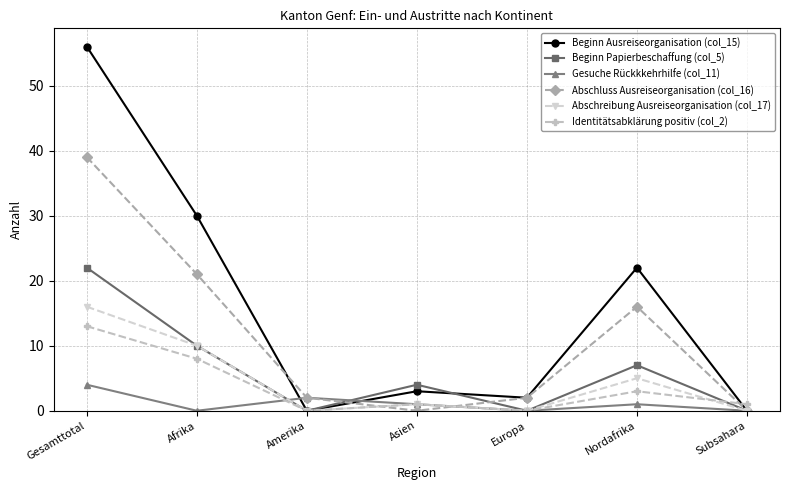

How many lines are shown in the chart?

6